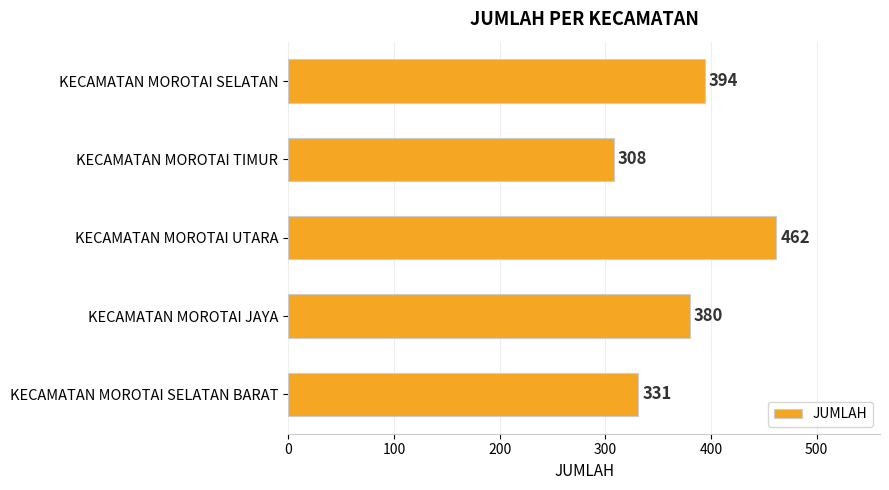

What position from the top is KECAMATAN MOROTAI SELATAN?

1